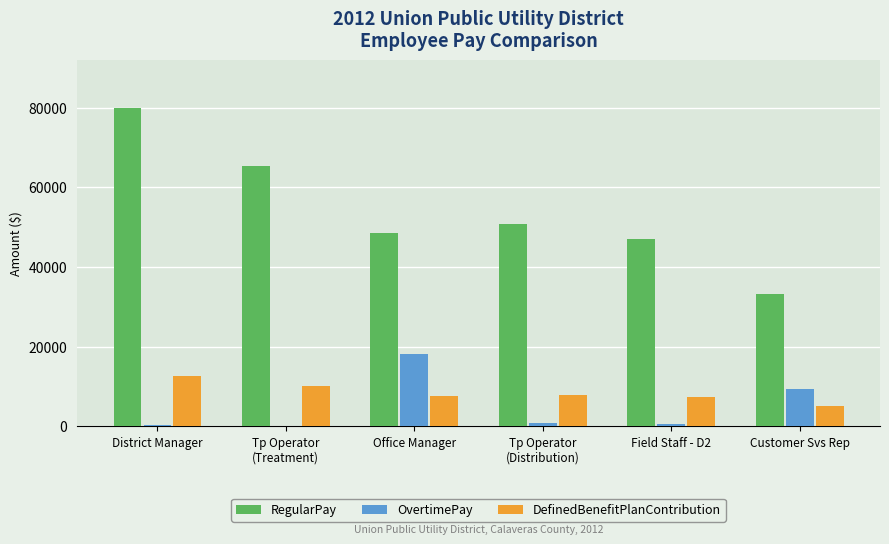

Is it true that DefinedBenefitPlanContribution equals 8619 at Customer Svs Rep?

False